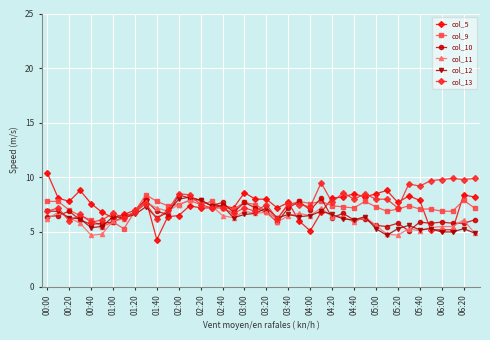

True or false: col_10 has more than 2 points higher than both neighbors.

True